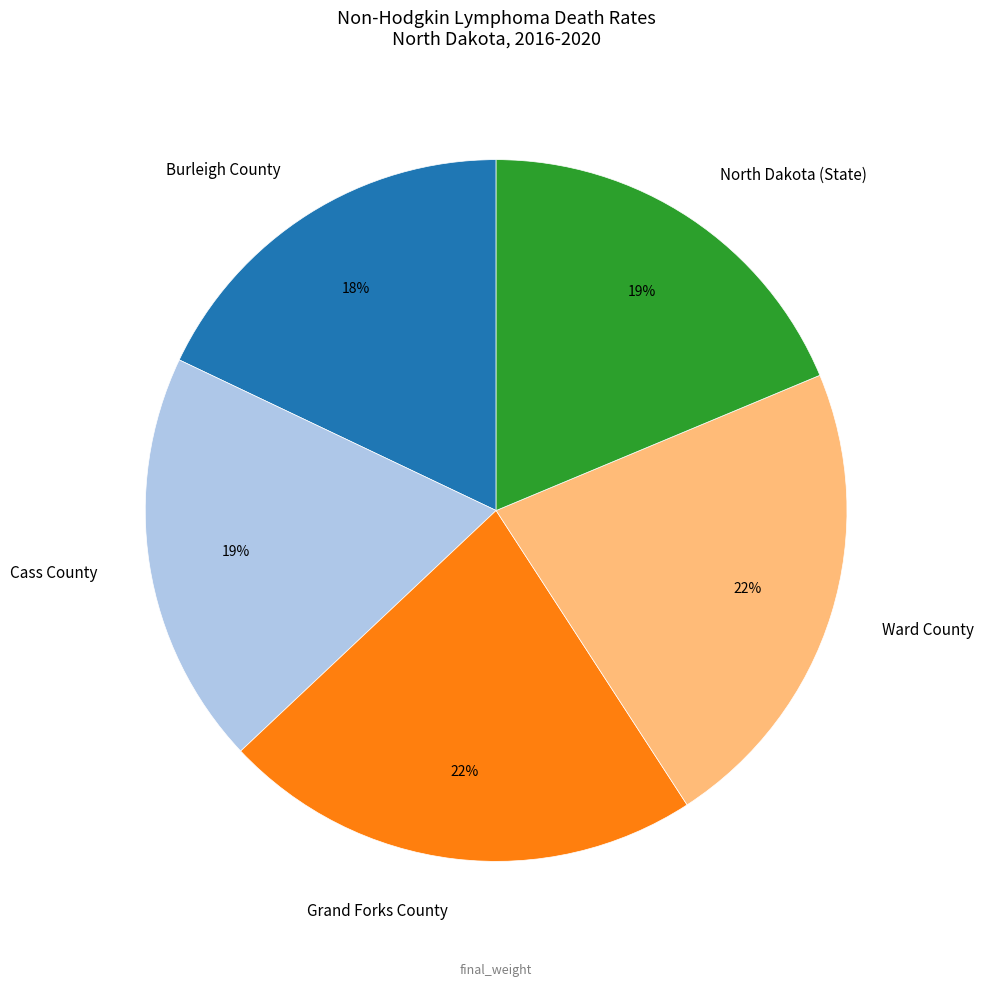

The Cass County slice represents 19% of the pie. True or false?

True